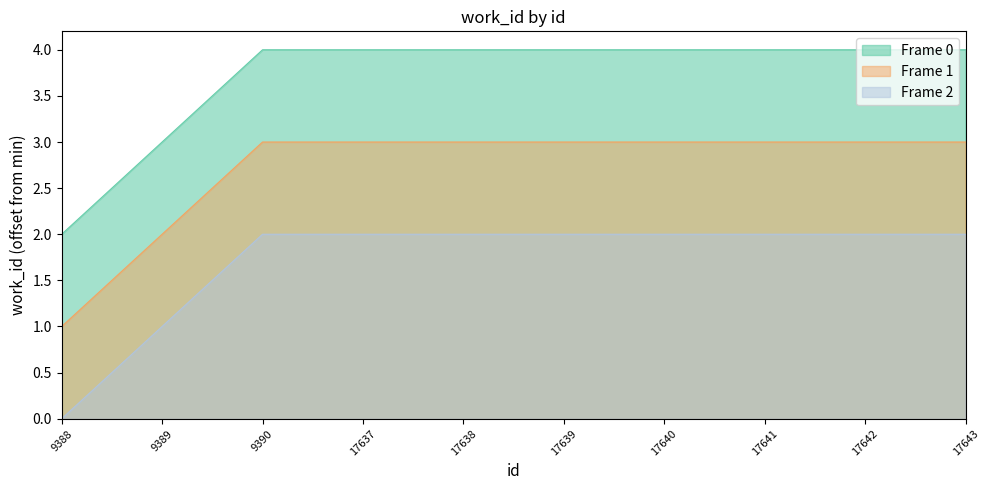

The Frame 1 (work_id offset) series shows 5 at 17642. True or false?

False